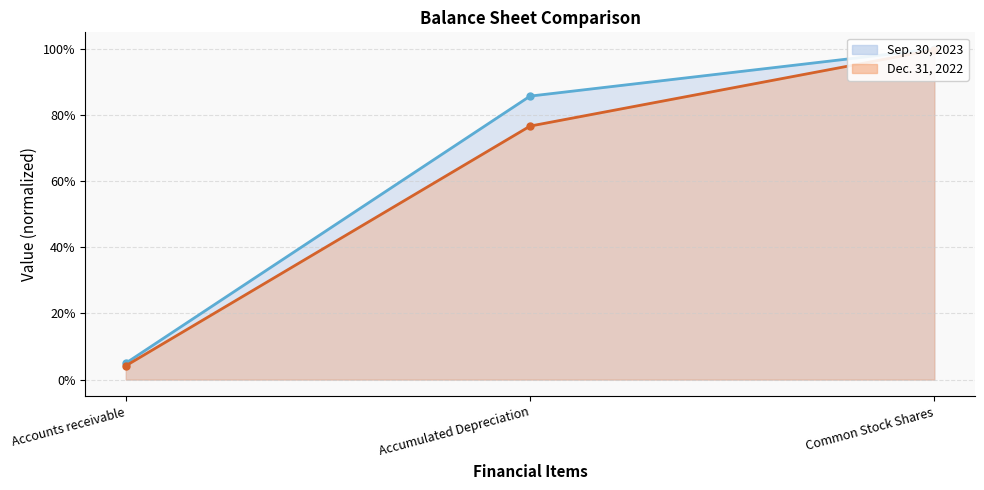

Reading right to left, extract all data points from this chart.

Sep. 30, 2023: Common Stock Shares=1.0	Accumulated Depreciation=0.9	Accounts receivable=0.0
Dec. 31, 2022: Common Stock Shares=1.0	Accumulated Depreciation=0.8	Accounts receivable=0.0